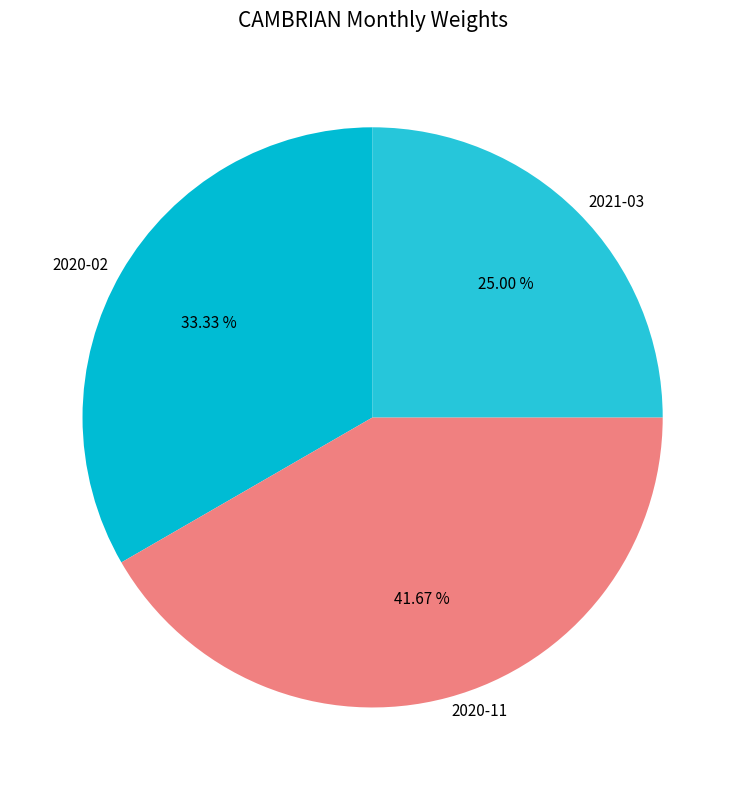

What is the ratio of the value at 2020-02 to the value at 2021-03?

1.3